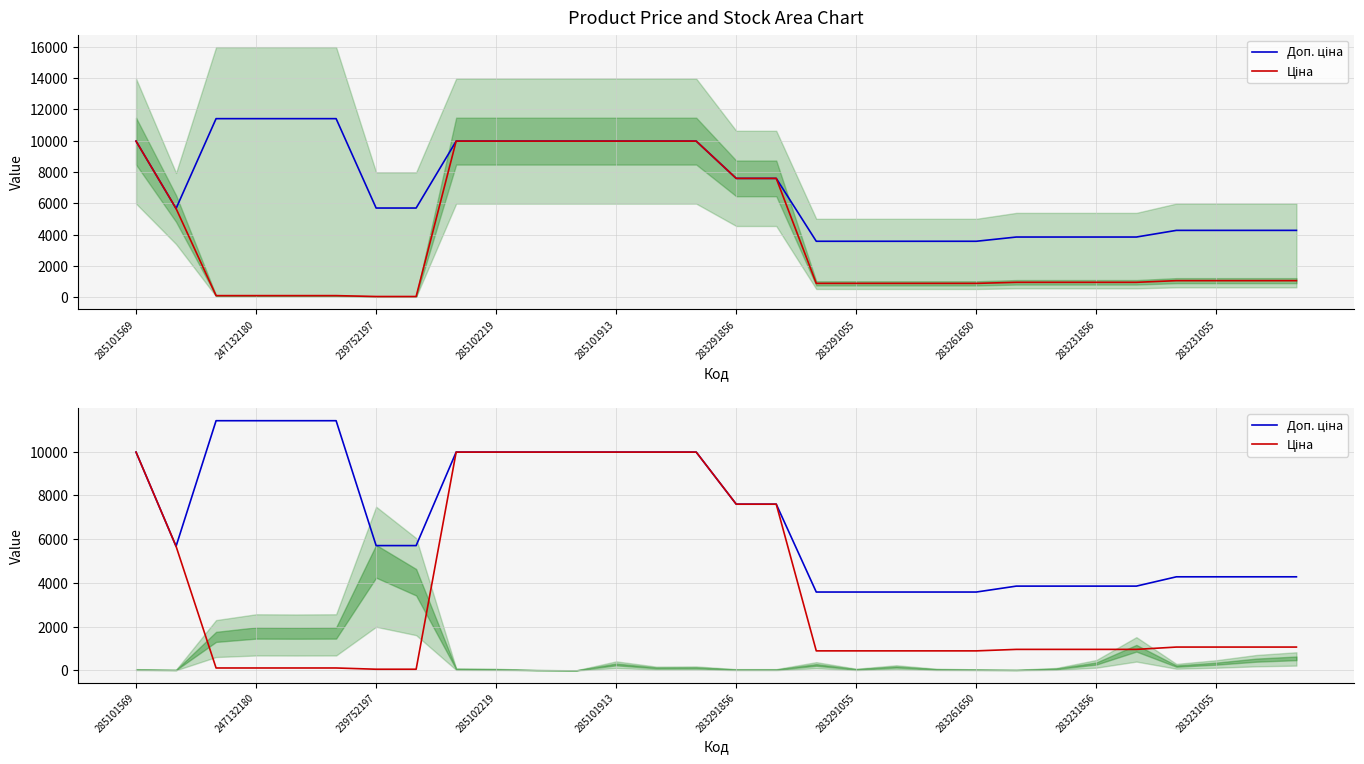

True or false: Ціна and Доп. ціна intersect in this chart.

False